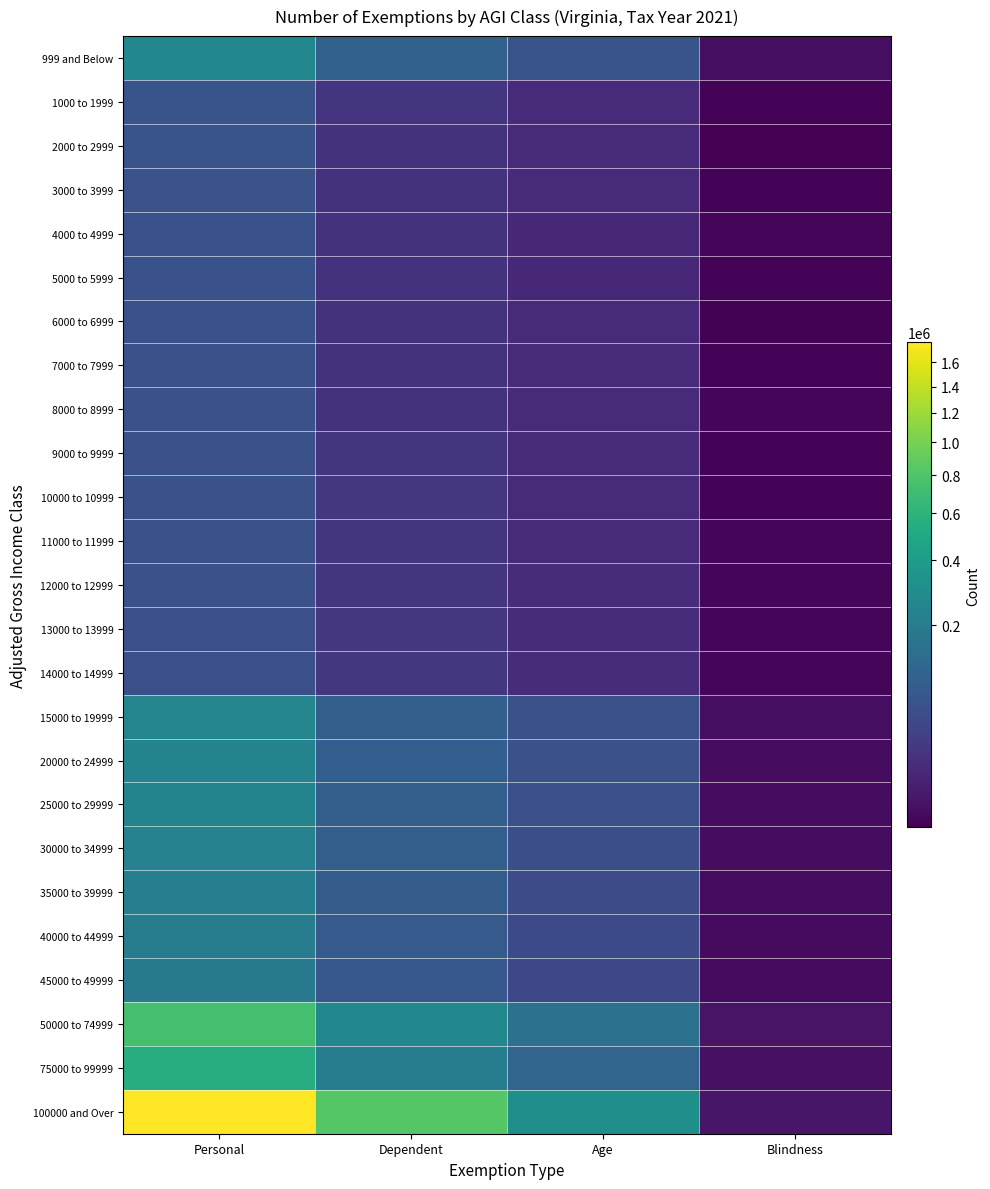

Rank the series at Age from lowest to highest value.

4000 to 4999, 5000 to 5999, 2000 to 2999, 1000 to 1999, 3000 to 3999, 6000 to 6999, 8000 to 8999, 7000 to 7999, 9000 to 9999, 10000 to 10999, 11000 to 11999, 13000 to 13999, 12000 to 12999, 14000 to 14999, 45000 to 49999, 40000 to 44999, 35000 to 39999, 30000 to 34999, 25000 to 29999, 15000 to 19999, 20000 to 24999, 999 and Below, 75000 to 99999, 50000 to 74999, 100000 and Over